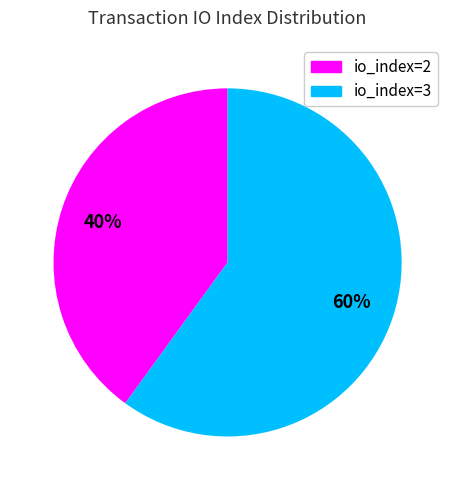

To the nearest percent, what is the difference between the io_index=3 and io_index=2 slice percentages?

20%